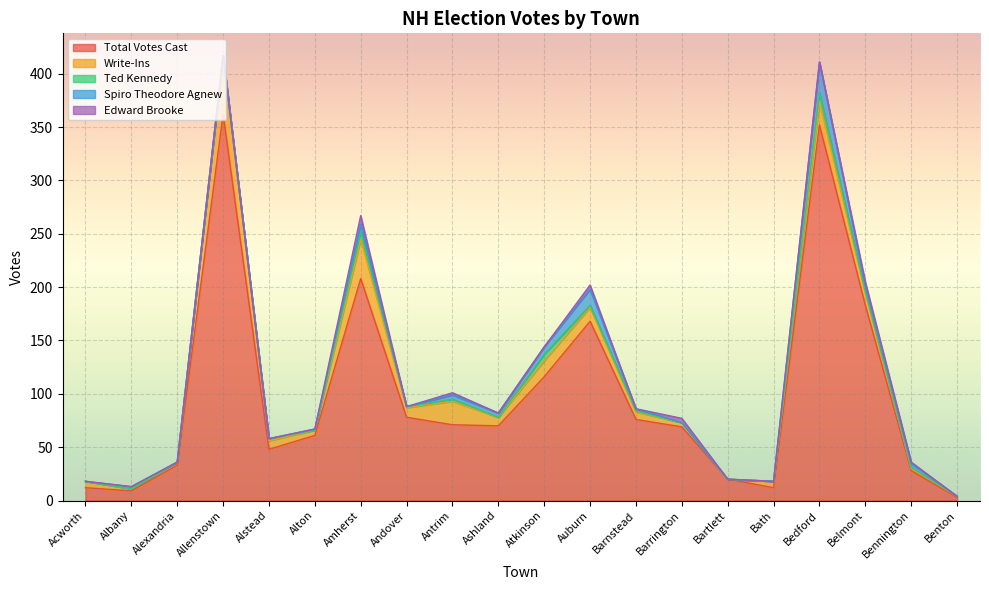

List the series in order of their peak value, highest first.

Total Votes Cast, Write-Ins, Spiro Theodore Agnew, Ted Kennedy, Edward Brooke